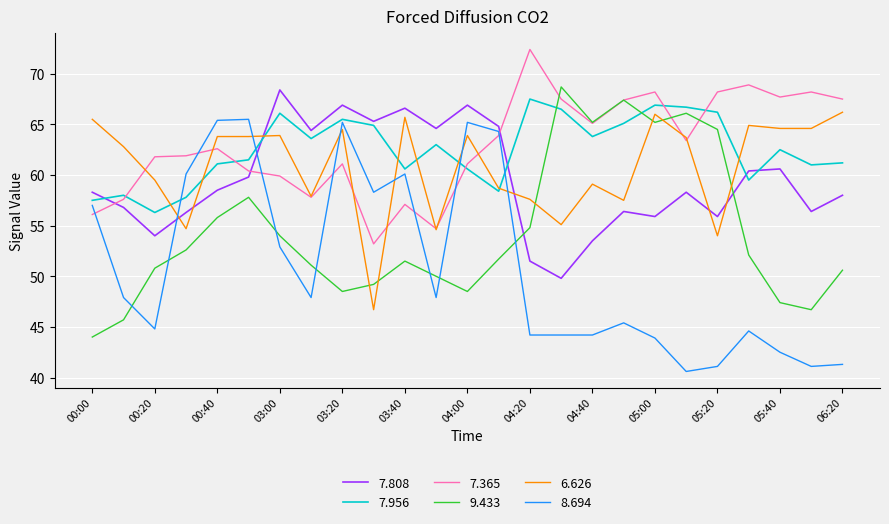

Which series ends up on top after the final intersection of 7.808 and 7.365?

7.365